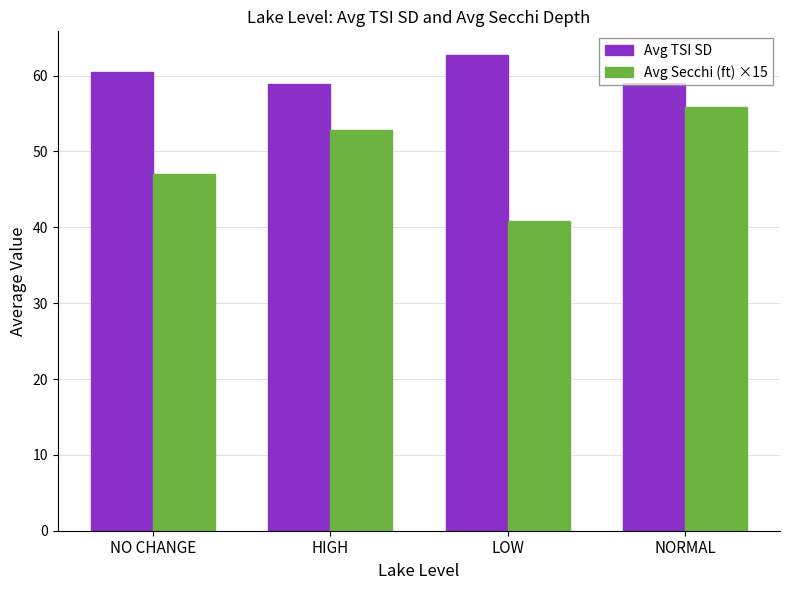

What is the difference between the highest and lowest values at HIGH?

6.2